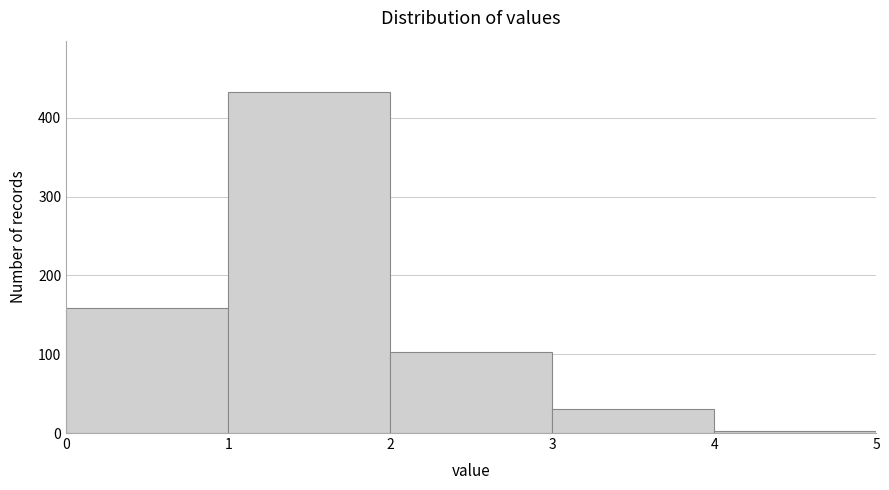

How tall is the bar that spans 3 to 4 on the x-axis? The values are not printed on the chart, so give them approximately, as read against the axis.

30